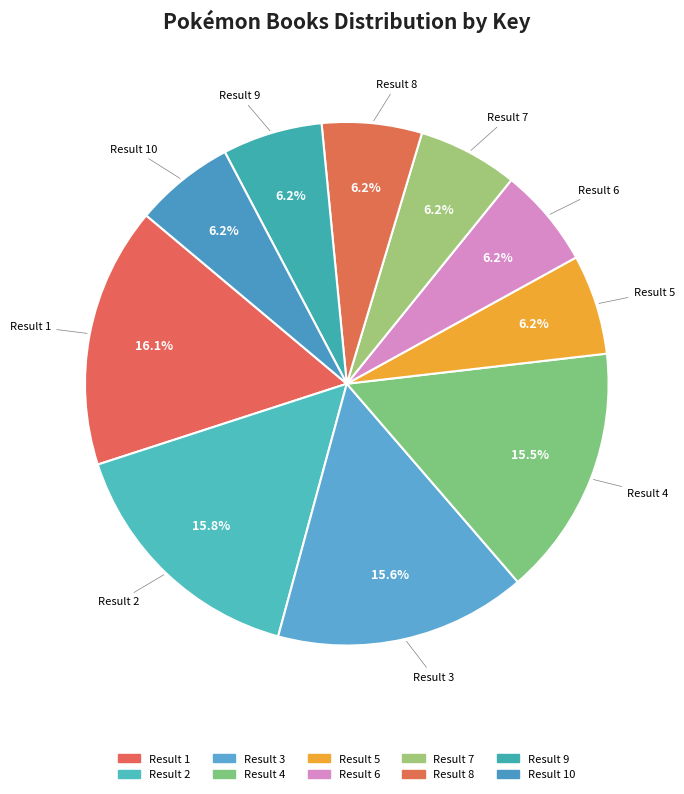

Count the number of slices in the pie.

10